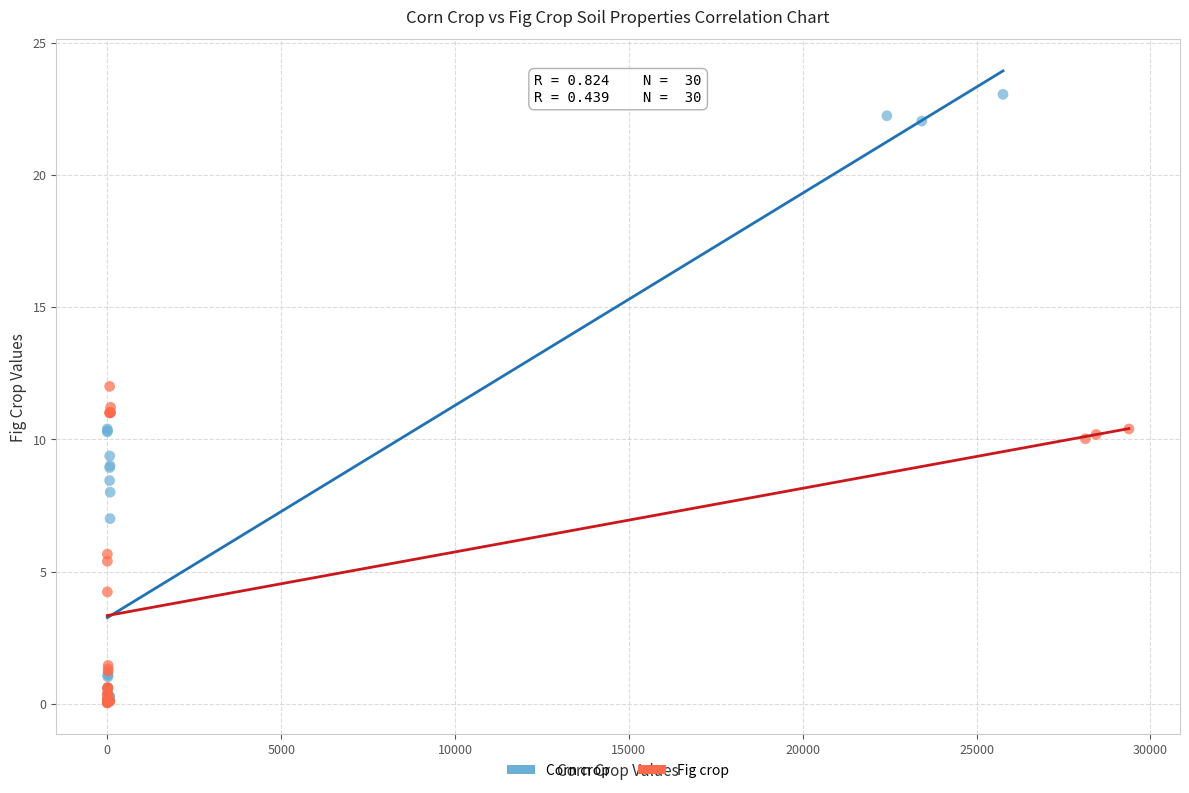

What are all the series names shown in the legend?

Corn crop, Fig crop